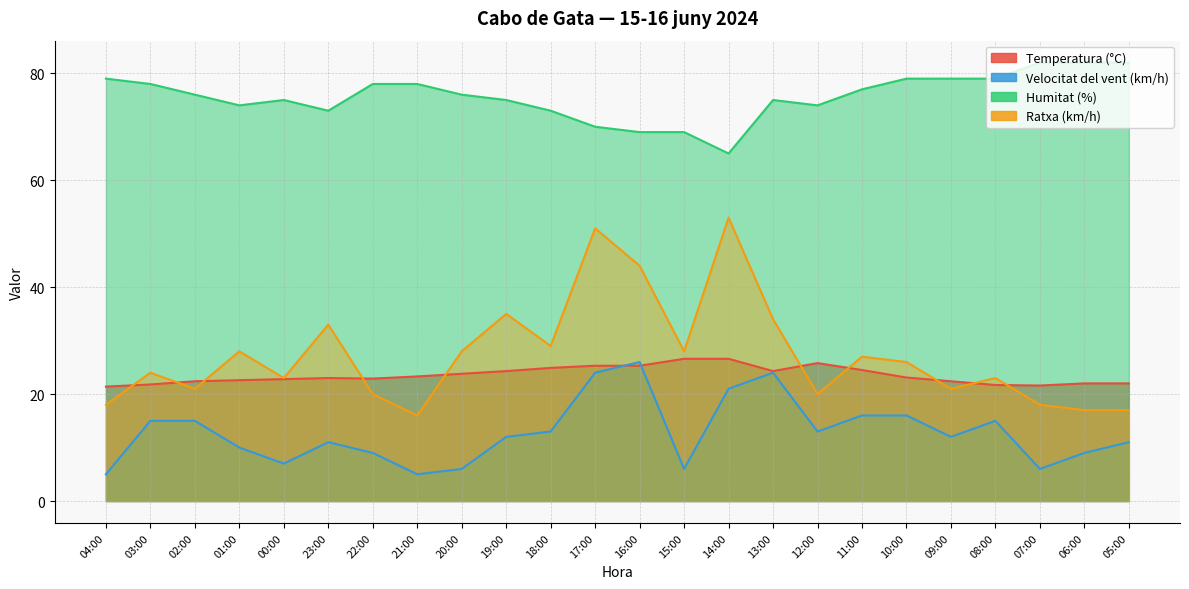

Which category has the highest value across all series?

07:00